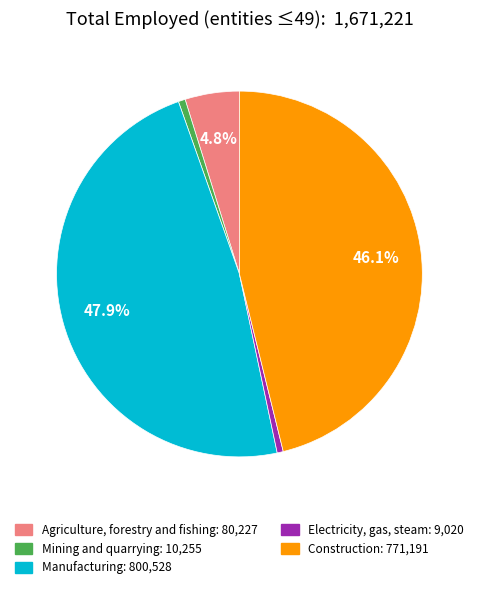

Is there any slice that represents more than half of the pie?

No